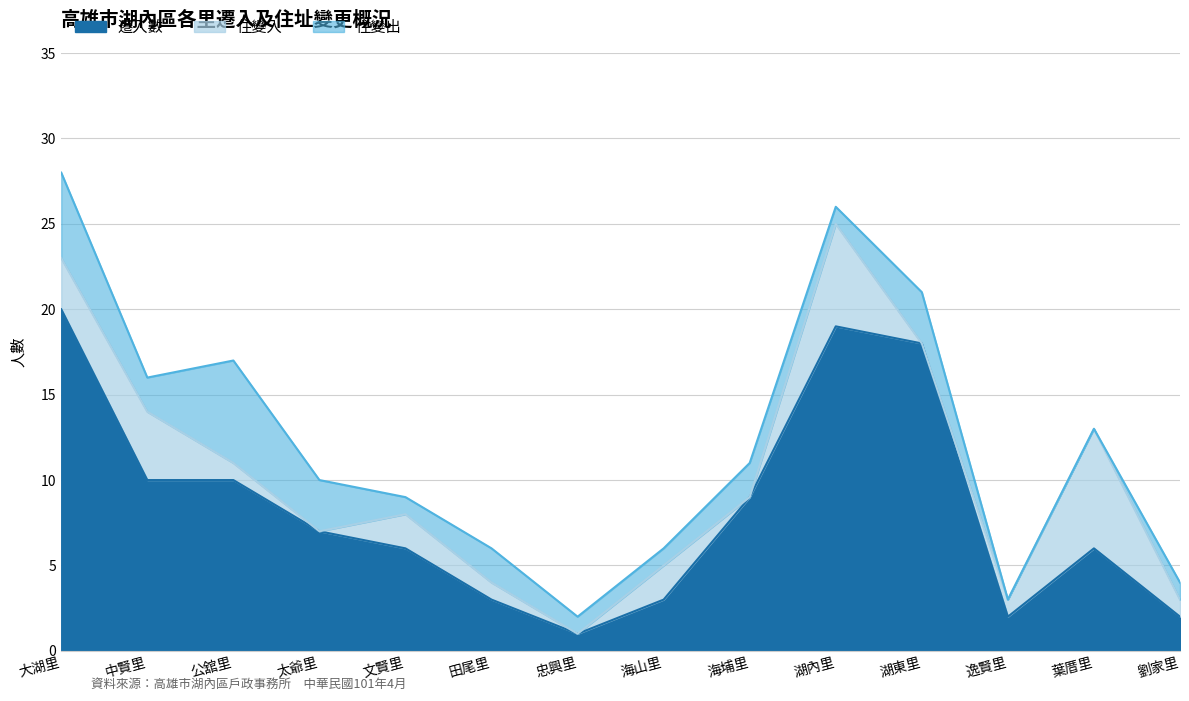

In 遷入數, how many points are higher than both neighbors (excluding endpoints)?

2